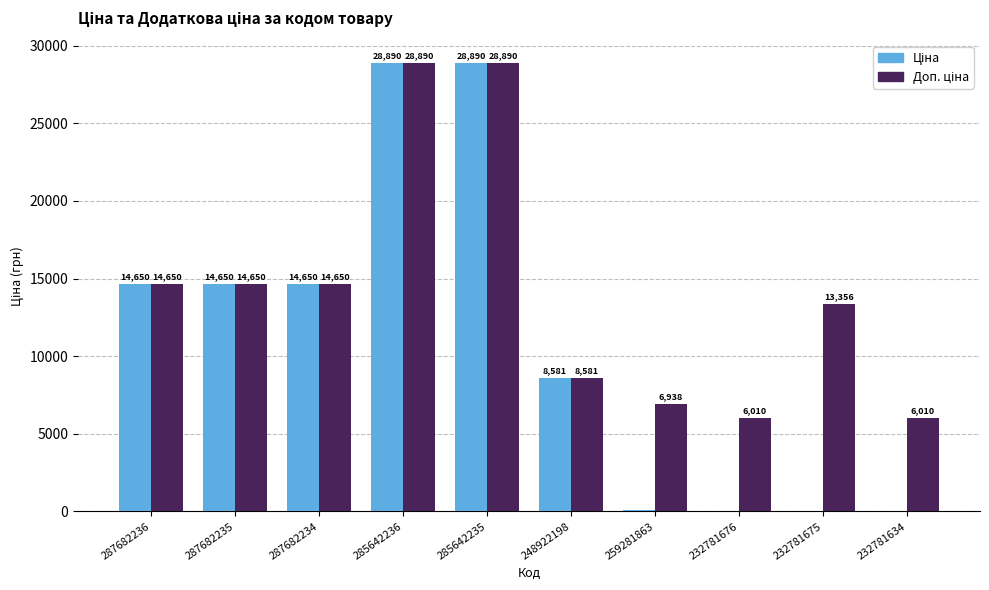

How many groups of bars are there?

10